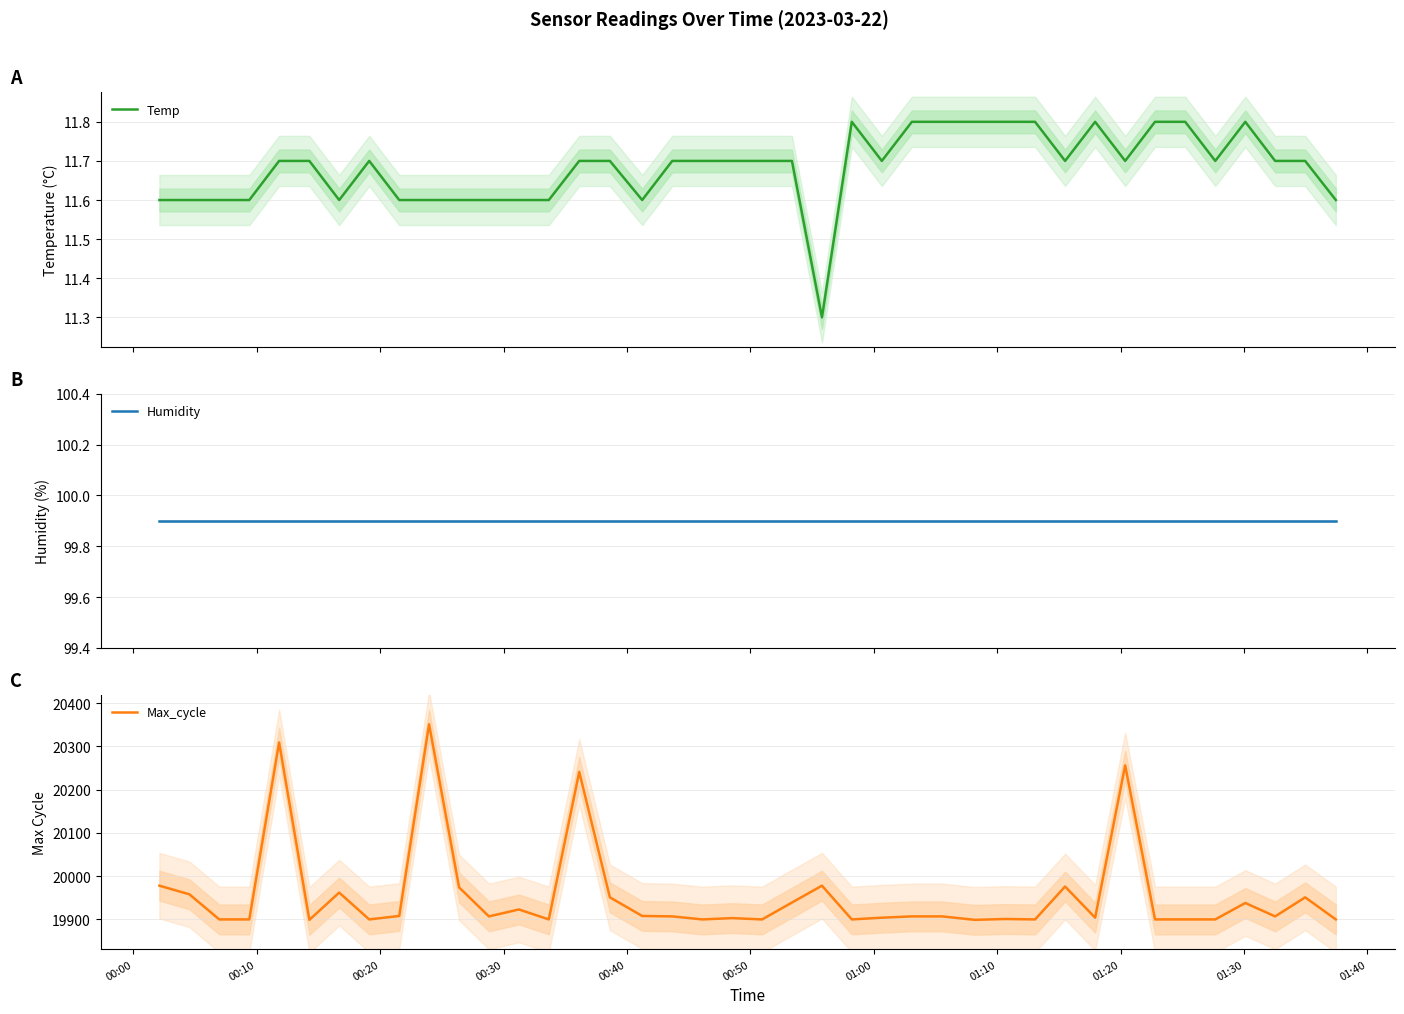

What is the lowest value of the Temp series?

11.3